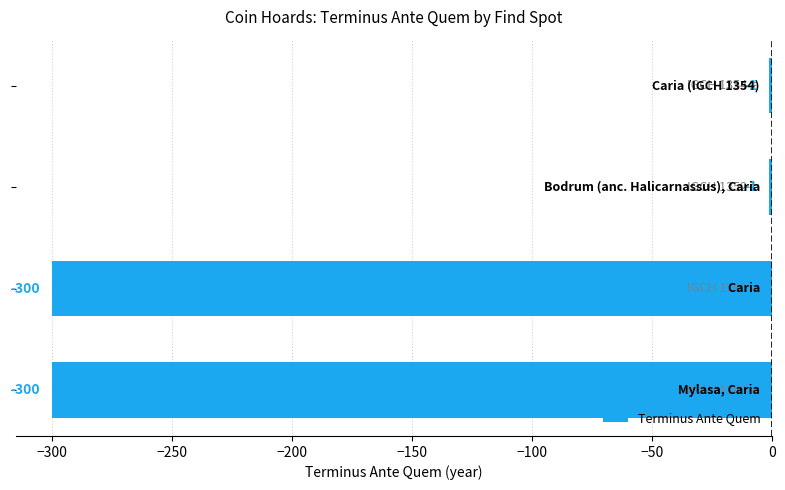

How many values are below -1?

2